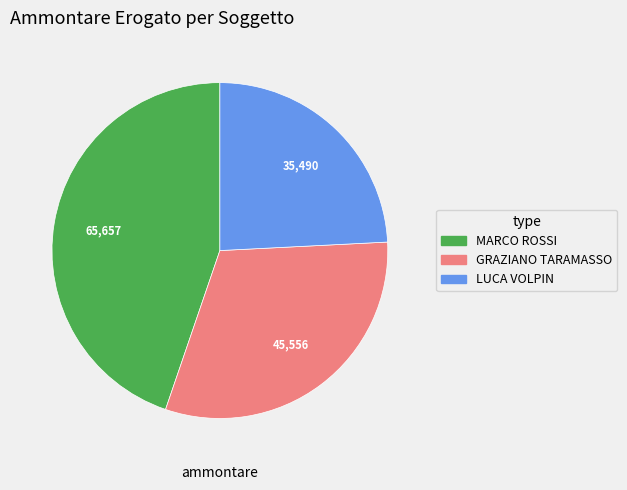

How many slices are in this pie chart?

3